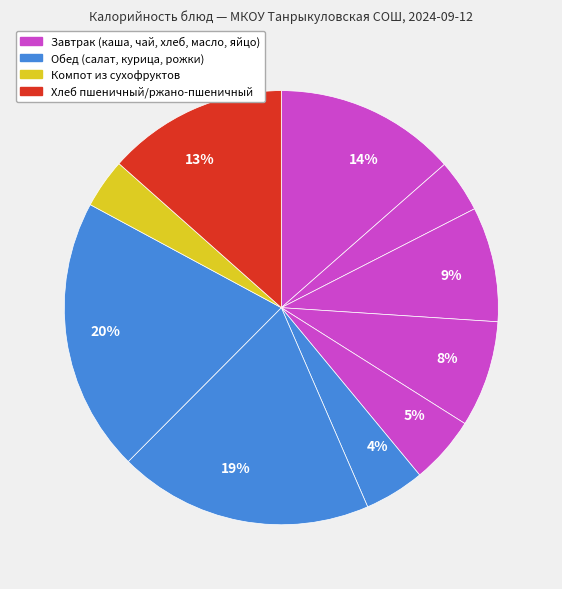

Count the number of slices in the pie.

10